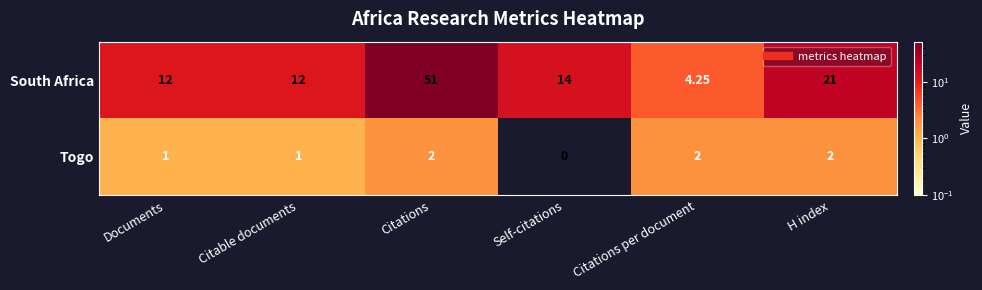

Which series has the largest total across all categories?

South Africa